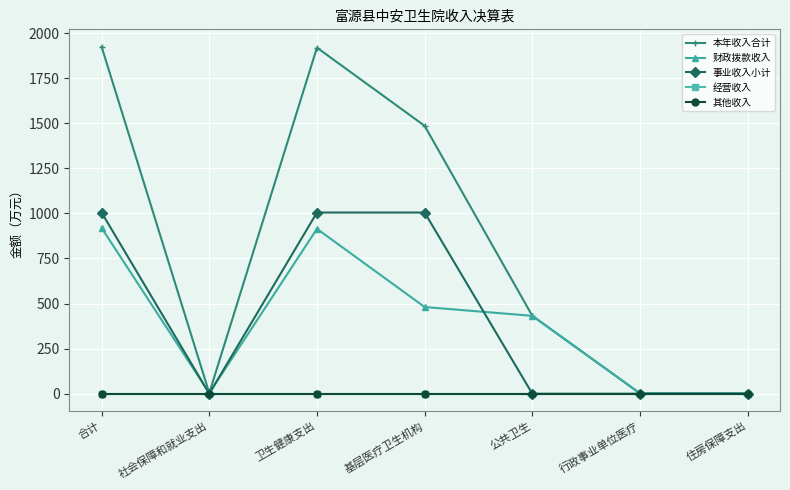

What value does the 本年收入合计 series have at 住房保障支出?

1.7